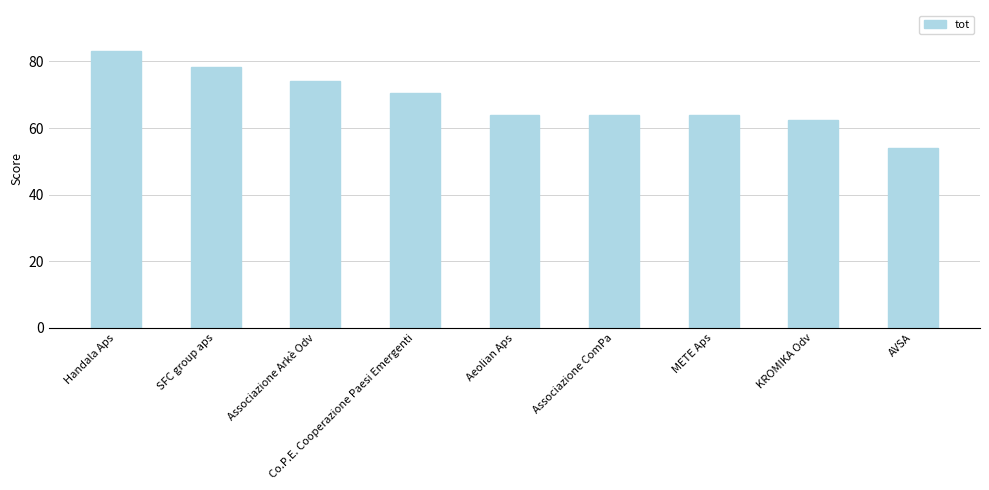

Reading right to left, extract all data points from this chart.

AVSA=54.0	KROMIKA Odv=62.3	METE Aps=64.0	Associazione ComPa=64.0	Aeolian Aps=64.0	Co.P.E. Cooperazione Paesi Emergenti=70.6	Associazione Arkè Odv=74.0	SFC group aps=78.3	Handala Aps=83.0